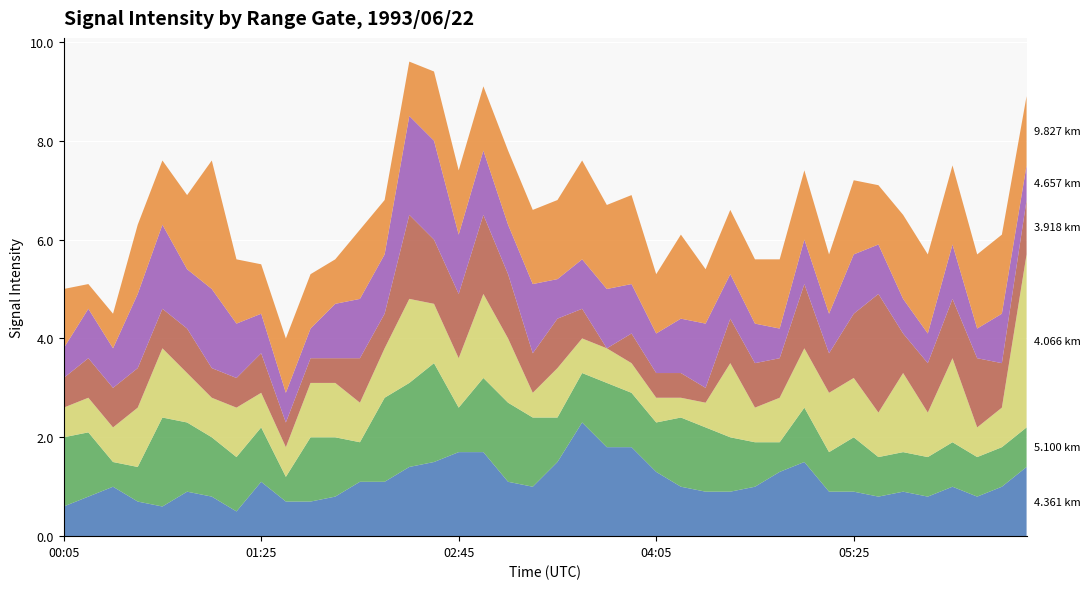

Reading left to right, transcribe all the data shown in this chart.

4.361: 0.6	0.8	1.0	0.7	0.6	0.9	0.8	0.5	1.1	0.7	0.7	0.8	1.1	1.1	1.4	1.5	1.7	1.7	1.1	1.0	1.5	2.3	1.8	1.8	1.3	1.0	0.9	0.9	1.0	1.3	1.5	0.9	0.9	0.8	0.9	0.8	1.0	0.8	1.0	1.4
5.100: 1.4	1.3	0.5	0.7	1.8	1.4	1.2	1.1	1.1	0.5	1.3	1.2	0.8	1.7	1.7	2.0	0.9	1.5	1.6	1.4	0.9	1.0	1.3	1.1	1.0	1.4	1.3	1.1	0.9	0.6	1.1	0.8	1.1	0.8	0.8	0.8	0.9	0.8	0.8	0.8
4.066: 0.6	0.7	0.7	1.2	1.4	1.0	0.8	1.0	0.7	0.6	1.1	1.1	0.8	1.0	1.7	1.2	1.0	1.7	1.3	0.5	1.0	0.7	0.7	0.6	0.5	0.4	0.5	1.5	0.7	0.9	1.2	1.2	1.2	0.9	1.6	0.9	1.7	0.6	0.8	3.5
3.918: 0.6	0.8	0.8	0.8	0.8	0.9	0.6	0.6	0.8	0.5	0.5	0.5	0.9	0.7	1.7	1.3	1.3	1.6	1.3	0.8	1.0	0.6	0.0	0.6	0.5	0.5	0.3	0.9	0.9	0.8	1.3	0.8	1.3	2.4	0.8	1.0	1.2	1.4	0.9	1.1
4.657: 0.6	1.0	0.8	1.5	1.7	1.2	1.6	1.1	0.8	0.6	0.6	1.1	1.2	1.2	2.0	2.0	1.2	1.3	1.0	1.4	0.8	1.0	1.2	1.0	0.8	1.1	1.3	0.9	0.8	0.6	0.9	0.8	1.2	1.0	0.7	0.6	1.1	0.6	1.0	0.7
9.827: 1.2	0.5	0.7	1.4	1.3	1.5	2.6	1.3	1.0	1.1	1.1	0.9	1.4	1.1	1.1	1.4	1.3	1.3	1.5	1.5	1.6	2.0	1.7	1.8	1.2	1.7	1.1	1.3	1.3	1.4	1.4	1.2	1.5	1.2	1.7	1.6	1.6	1.5	1.6	1.4